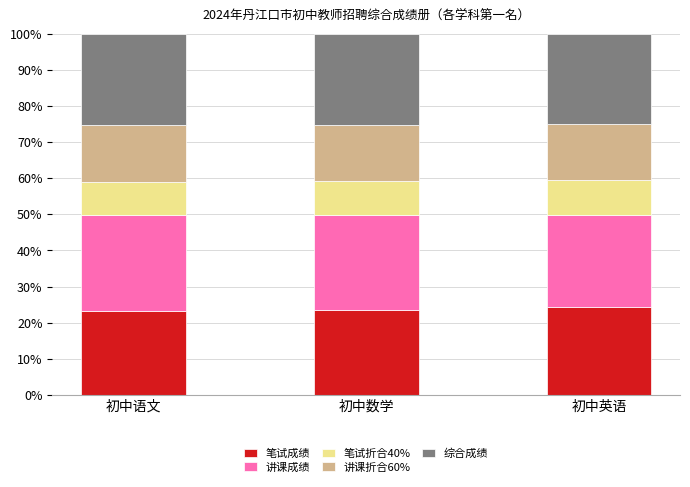

What is the total value across all series at 初中英语?

100.0